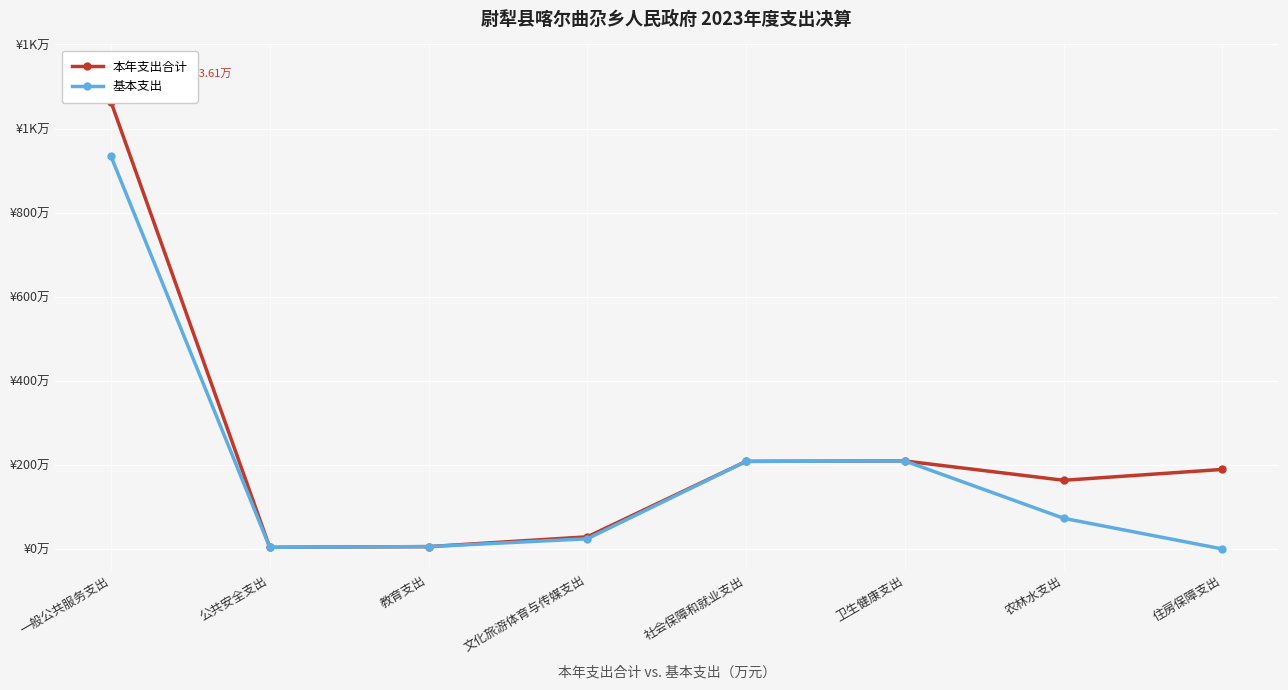

Reading right to left, transcribe all the data shown in this chart.

本年支出合计: 189.3	163.4	209.3	208.4	28.9	5.7	4.0	1063.6
基本支出: 0.0	73.0	209.3	208.4	24.2	5.7	4.0	934.2